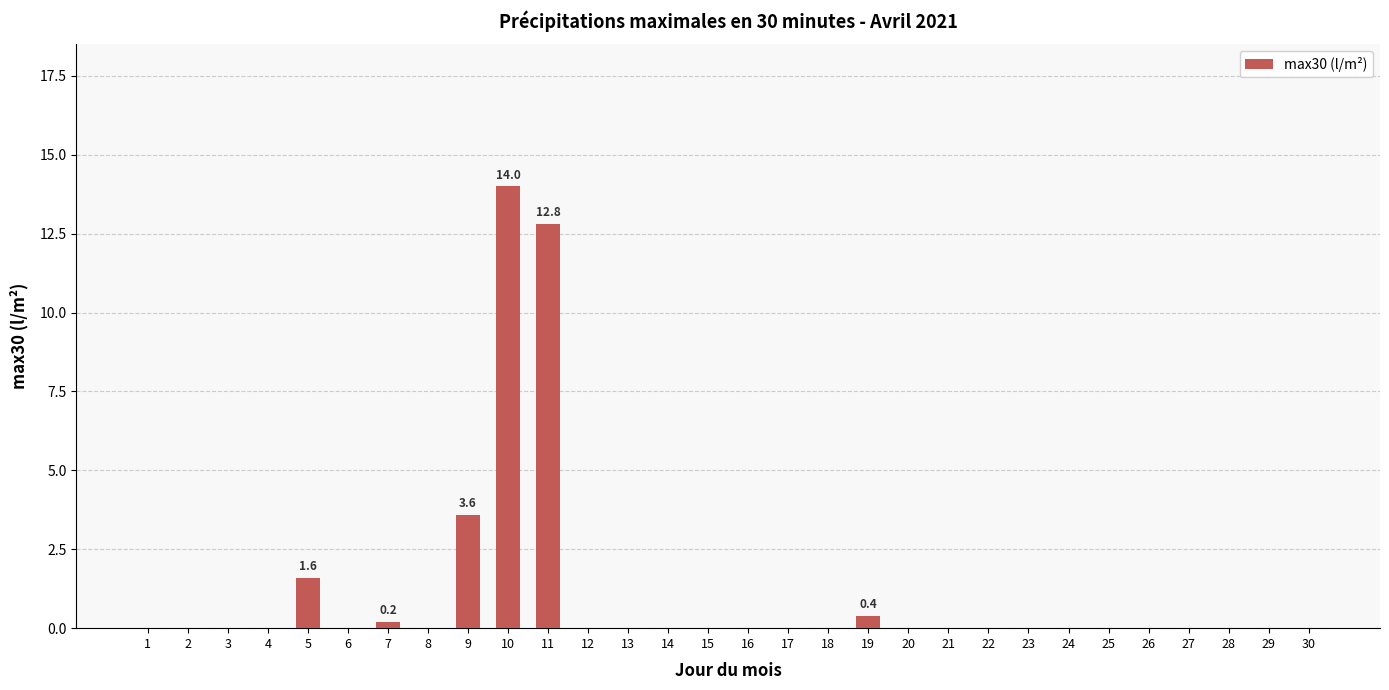

At which category does the chart reach its peak across all series?

10